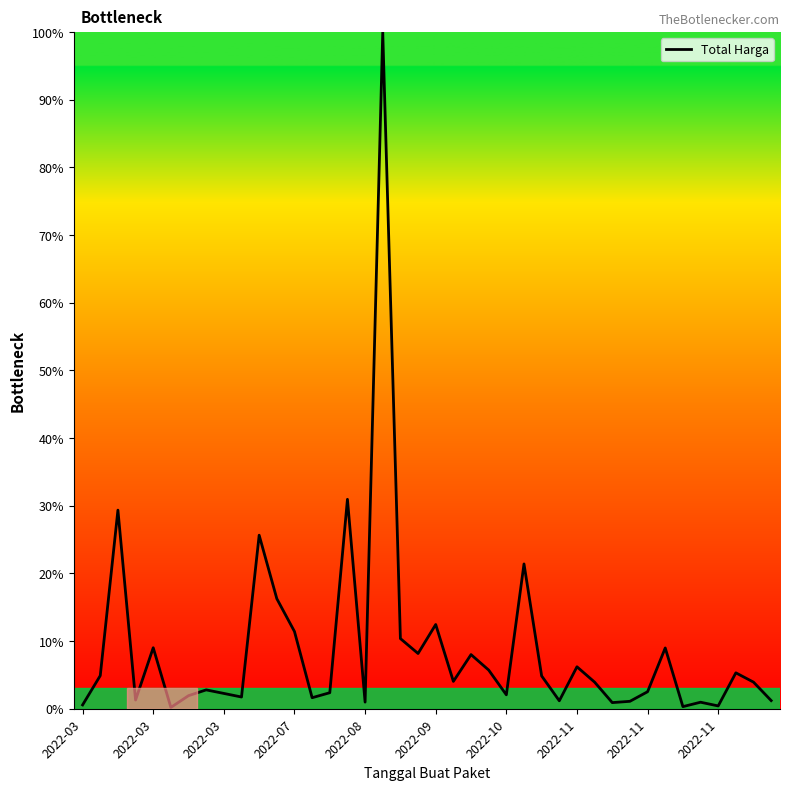

Does the chart display data point markers on the line(s)?

No